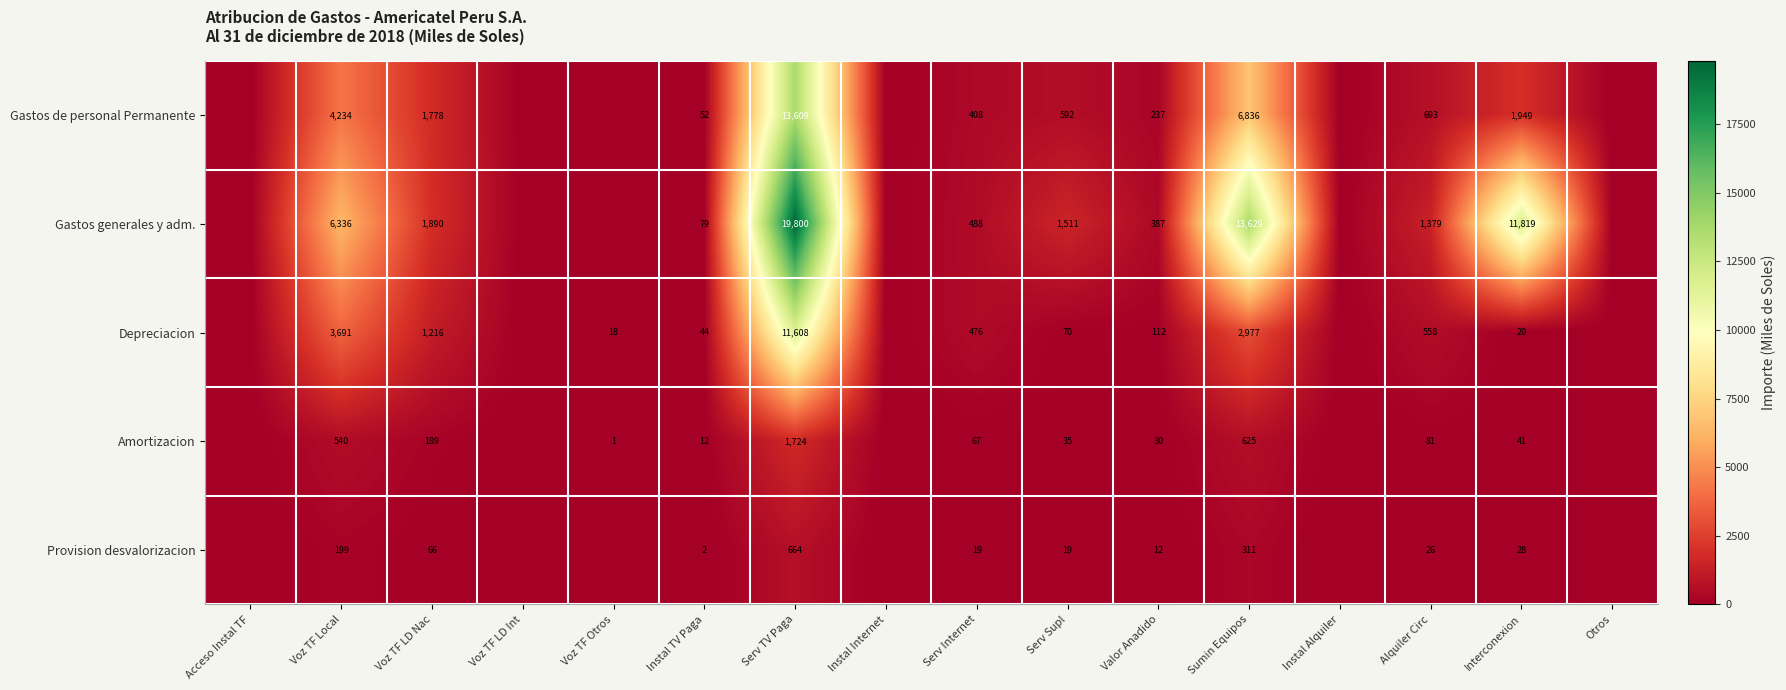

At how many categories does at least one series exceed 15861?

1